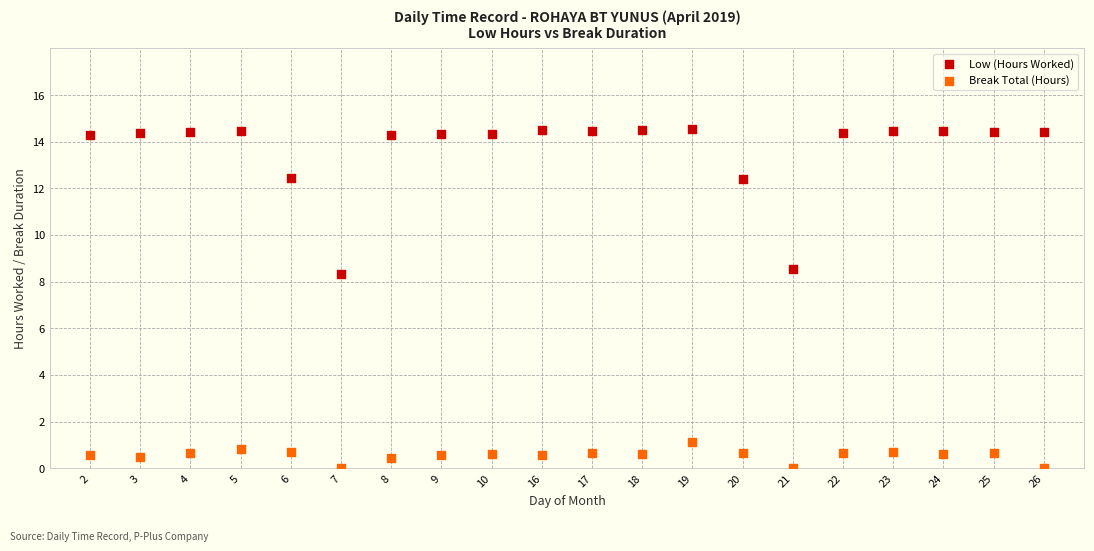

What are all the series names shown in the legend?

Low (Hours Worked), Break Total (Hours)